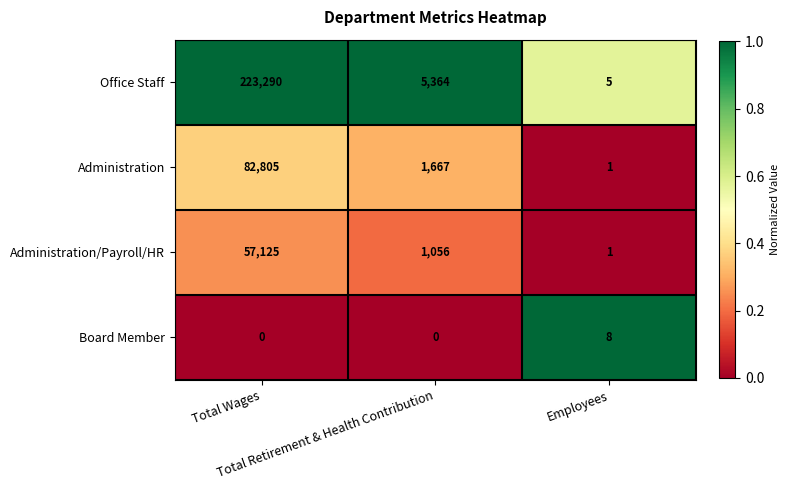

What is the maximum value for Office Staff?

223290